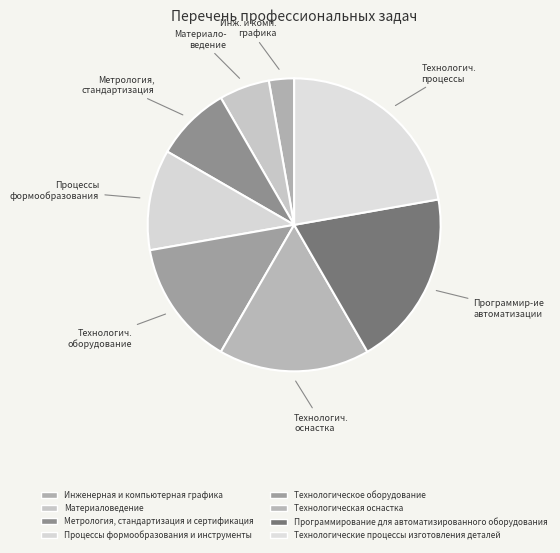

What percentage is the Технологическое оборудование slice, to the nearest percent?

14%